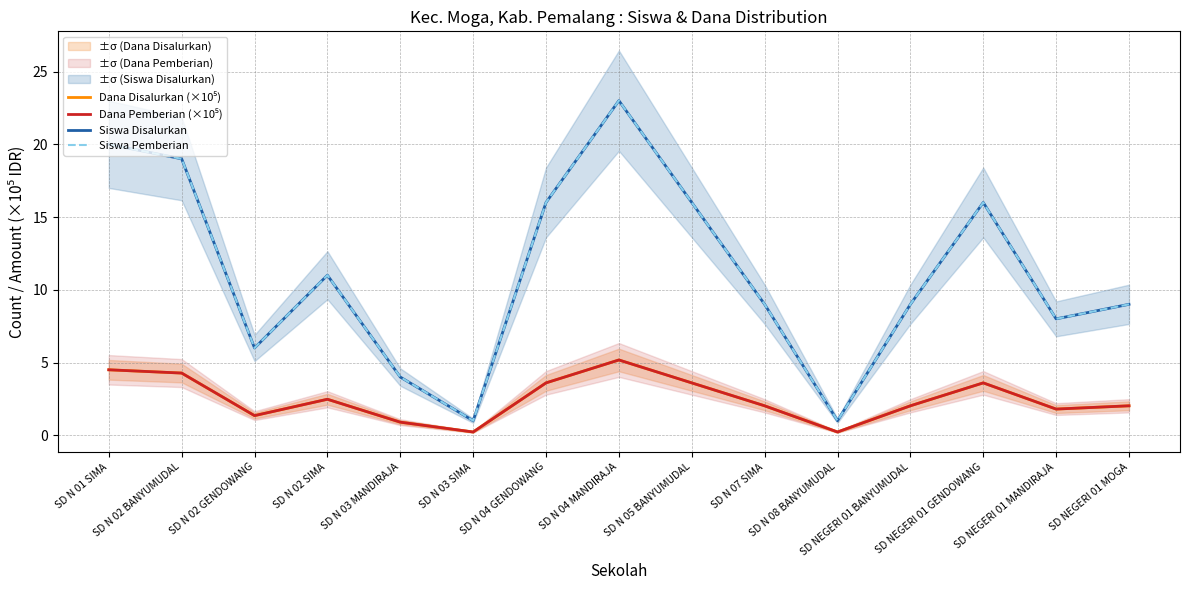

Reading left to right, what are all the values shown in this chart?

Dana Disalurkan (×10⁵): SD N 01 SIMA=4.5	SD N 02 BANYUMUDAL=4.3	SD N 02 GENDOWANG=1.4	SD N 02 SIMA=2.5	SD N 03 MANDIRAJA=0.9	SD N 03 SIMA=0.2	SD N 04 GENDOWANG=3.6	SD N 04 MANDIRAJA=5.2	SD N 05 BANYUMUDAL=3.6	SD N 07 SIMA=2.0	SD N 08 BANYUMUDAL=0.2	SD NEGERI 01 BANYUMUDAL=2.0	SD NEGERI 01 GENDOWANG=3.6	SD NEGERI 01 MANDIRAJA=1.8	SD NEGERI 01 MOGA=2.0
Dana Pemberian (×10⁵): SD N 01 SIMA=4.5	SD N 02 BANYUMUDAL=4.3	SD N 02 GENDOWANG=1.4	SD N 02 SIMA=2.5	SD N 03 MANDIRAJA=0.9	SD N 03 SIMA=0.2	SD N 04 GENDOWANG=3.6	SD N 04 MANDIRAJA=5.2	SD N 05 BANYUMUDAL=3.6	SD N 07 SIMA=2.0	SD N 08 BANYUMUDAL=0.2	SD NEGERI 01 BANYUMUDAL=2.0	SD NEGERI 01 GENDOWANG=3.6	SD NEGERI 01 MANDIRAJA=1.8	SD NEGERI 01 MOGA=2.0
Siswa Disalurkan: SD N 01 SIMA=20.0	SD N 02 BANYUMUDAL=19.0	SD N 02 GENDOWANG=6.0	SD N 02 SIMA=11.0	SD N 03 MANDIRAJA=4.0	SD N 03 SIMA=1.0	SD N 04 GENDOWANG=16.0	SD N 04 MANDIRAJA=23.0	SD N 05 BANYUMUDAL=16.0	SD N 07 SIMA=9.0	SD N 08 BANYUMUDAL=1.0	SD NEGERI 01 BANYUMUDAL=9.0	SD NEGERI 01 GENDOWANG=16.0	SD NEGERI 01 MANDIRAJA=8.0	SD NEGERI 01 MOGA=9.0
Siswa Pemberian: SD N 01 SIMA=20.0	SD N 02 BANYUMUDAL=19.0	SD N 02 GENDOWANG=6.0	SD N 02 SIMA=11.0	SD N 03 MANDIRAJA=4.0	SD N 03 SIMA=1.0	SD N 04 GENDOWANG=16.0	SD N 04 MANDIRAJA=23.0	SD N 05 BANYUMUDAL=16.0	SD N 07 SIMA=9.0	SD N 08 BANYUMUDAL=1.0	SD NEGERI 01 BANYUMUDAL=9.0	SD NEGERI 01 GENDOWANG=16.0	SD NEGERI 01 MANDIRAJA=8.0	SD NEGERI 01 MOGA=9.0